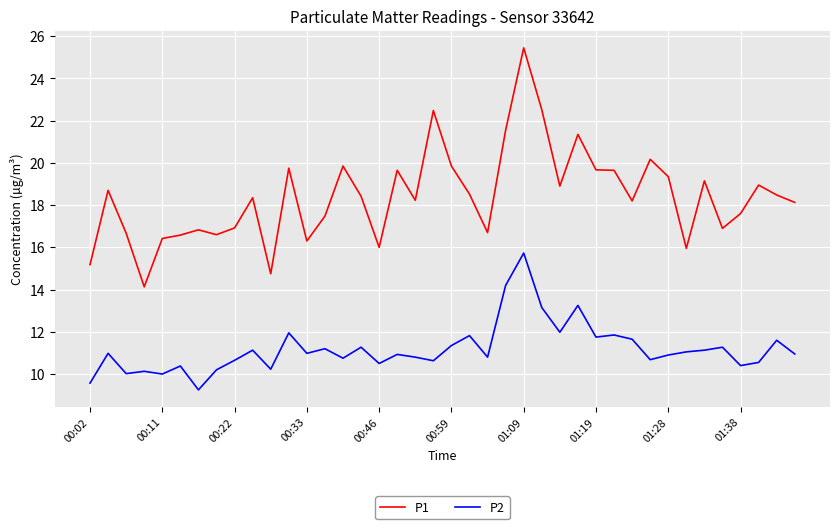

Which series has the largest total across all categories?

P1